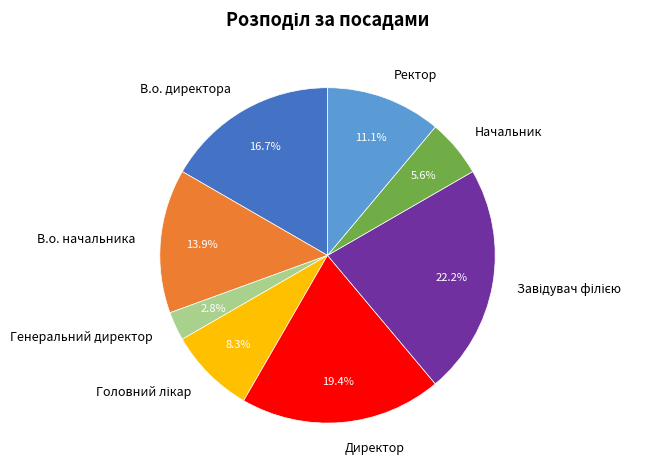

Is there any slice that represents more than half of the pie?

No